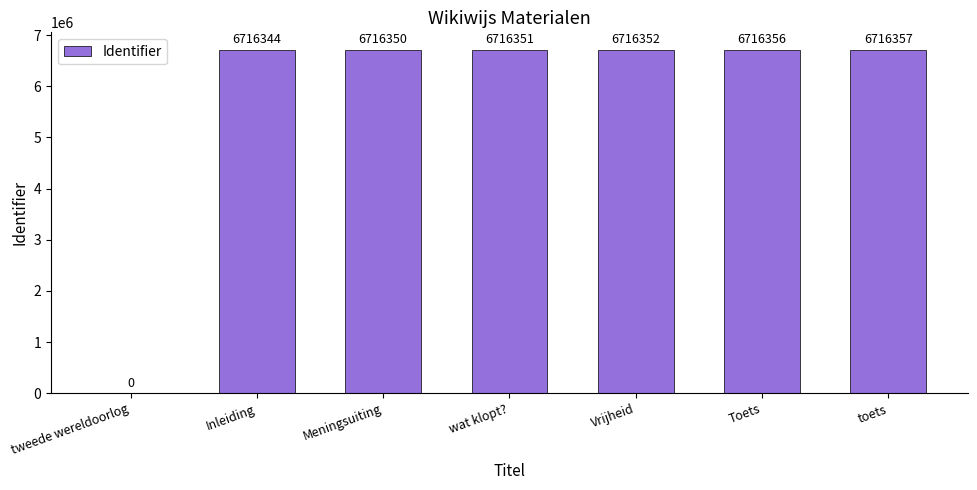

At which category does the chart reach its peak across all series?

toets